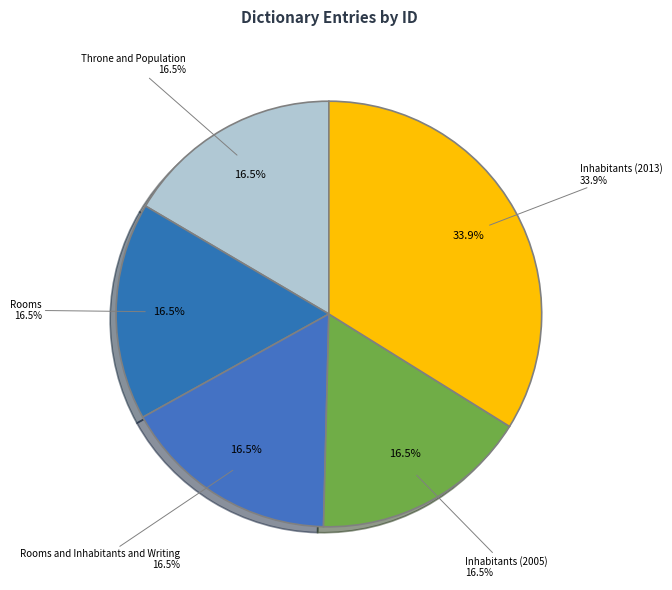

To the nearest percent, what portion does Rooms represent?

17%